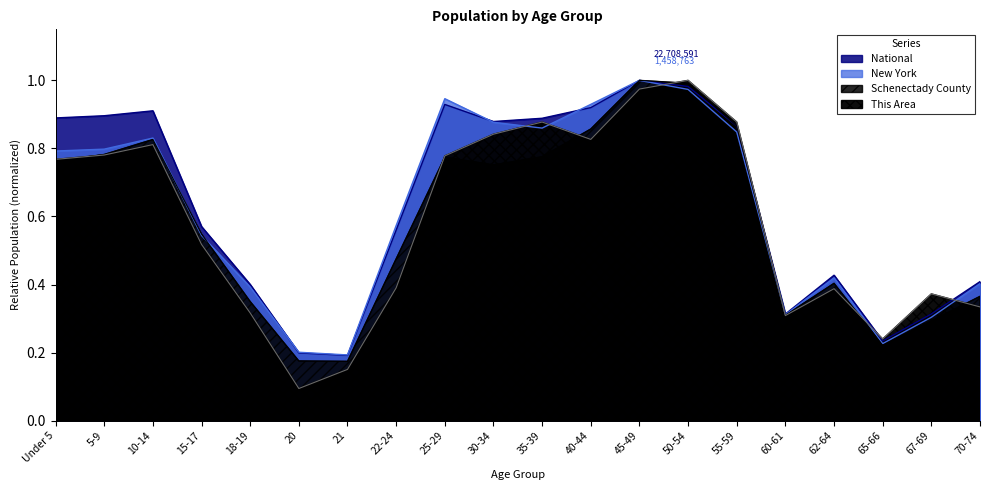

Where is the first local minimum for National?

21